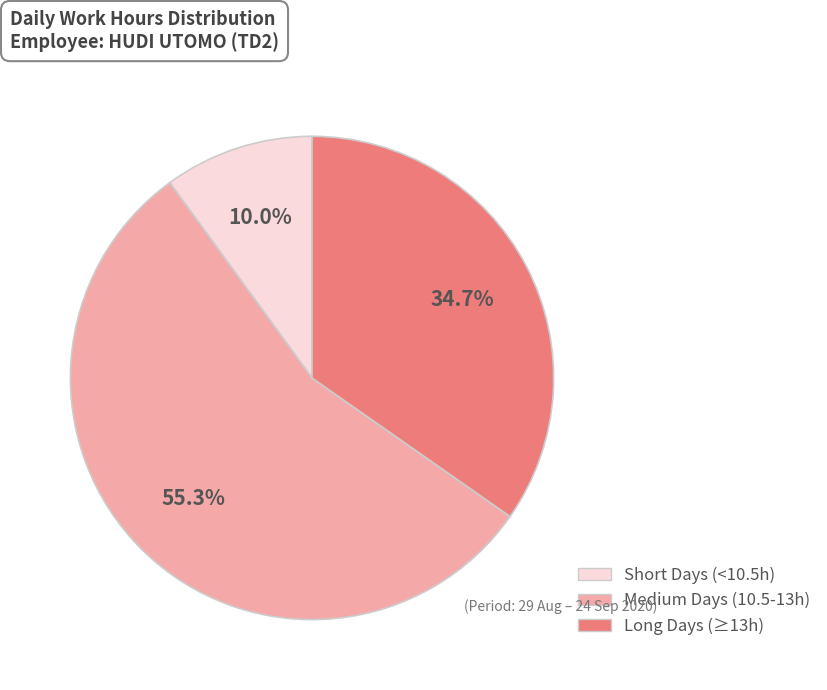

Is there any slice that represents more than half of the pie?

Yes